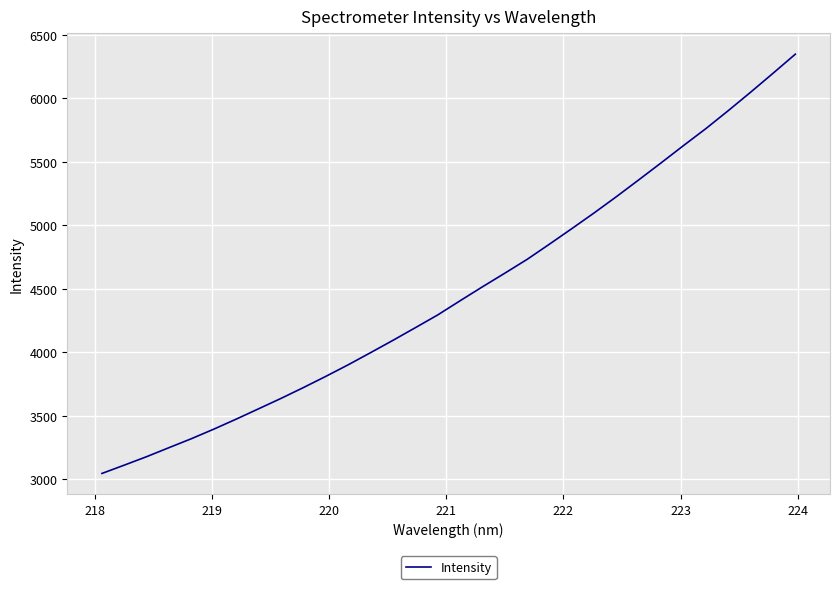

What is the difference between the maximum and minimum values?

3299.0